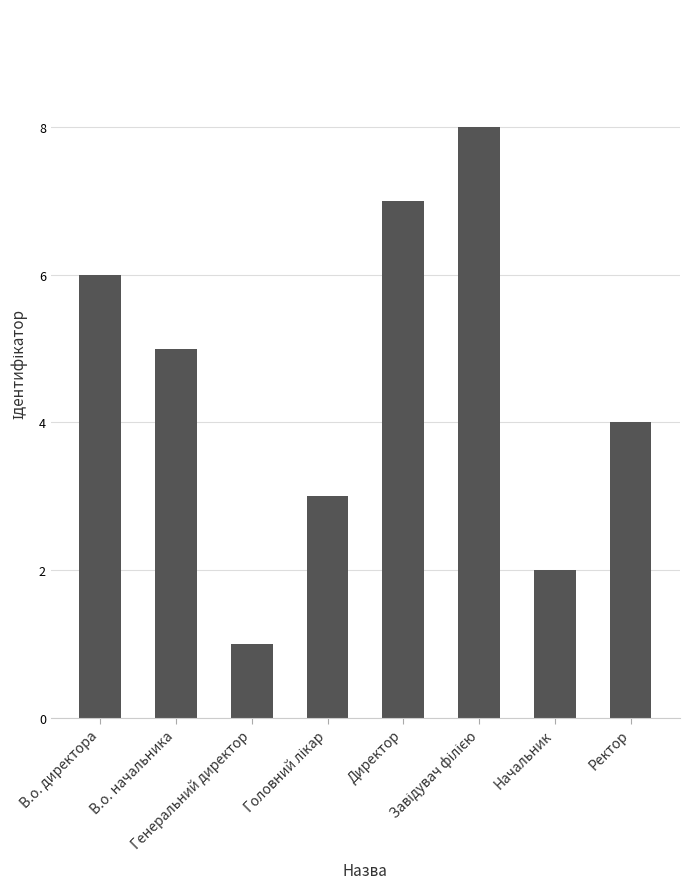

What is the greatest value displayed?

8